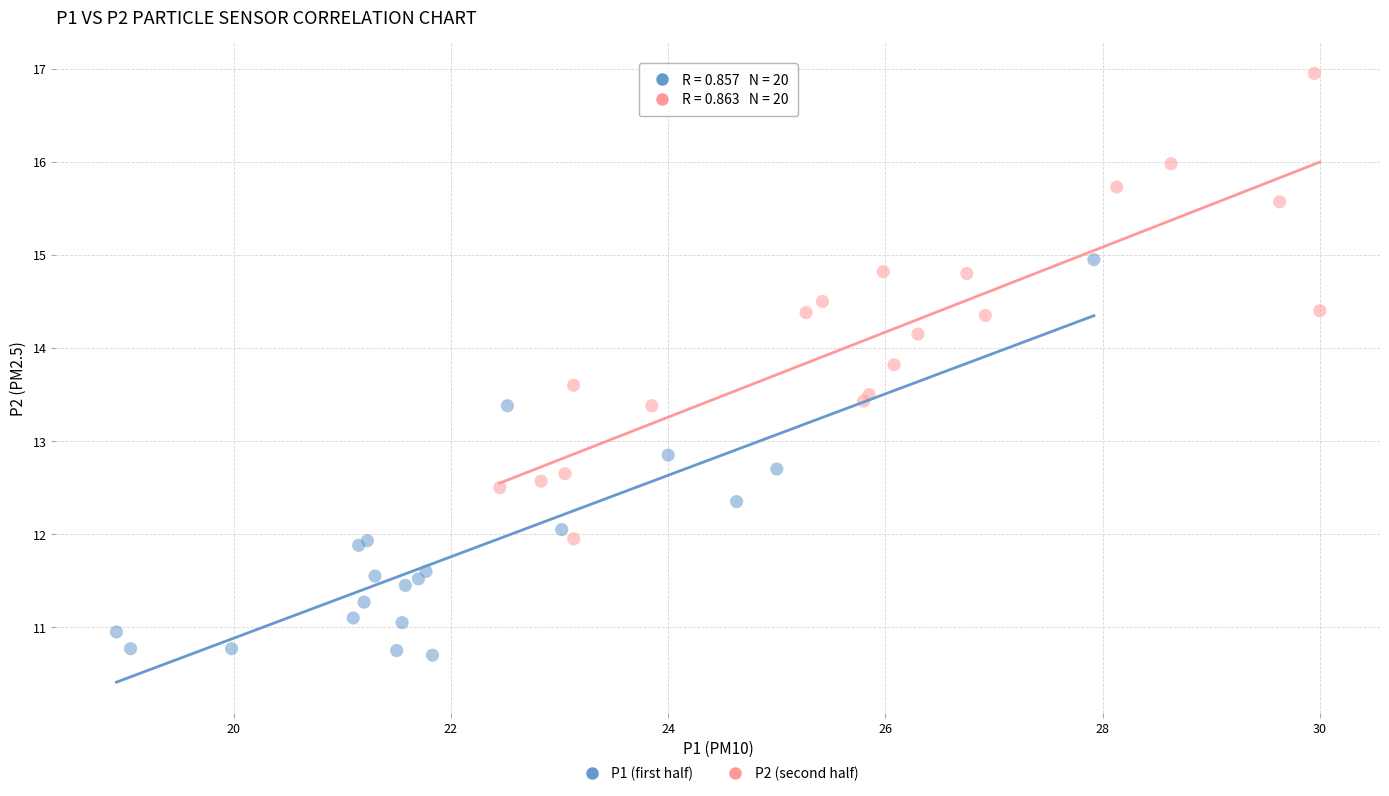

Which series reaches the minimum Y coordinate?

P1 (first half)